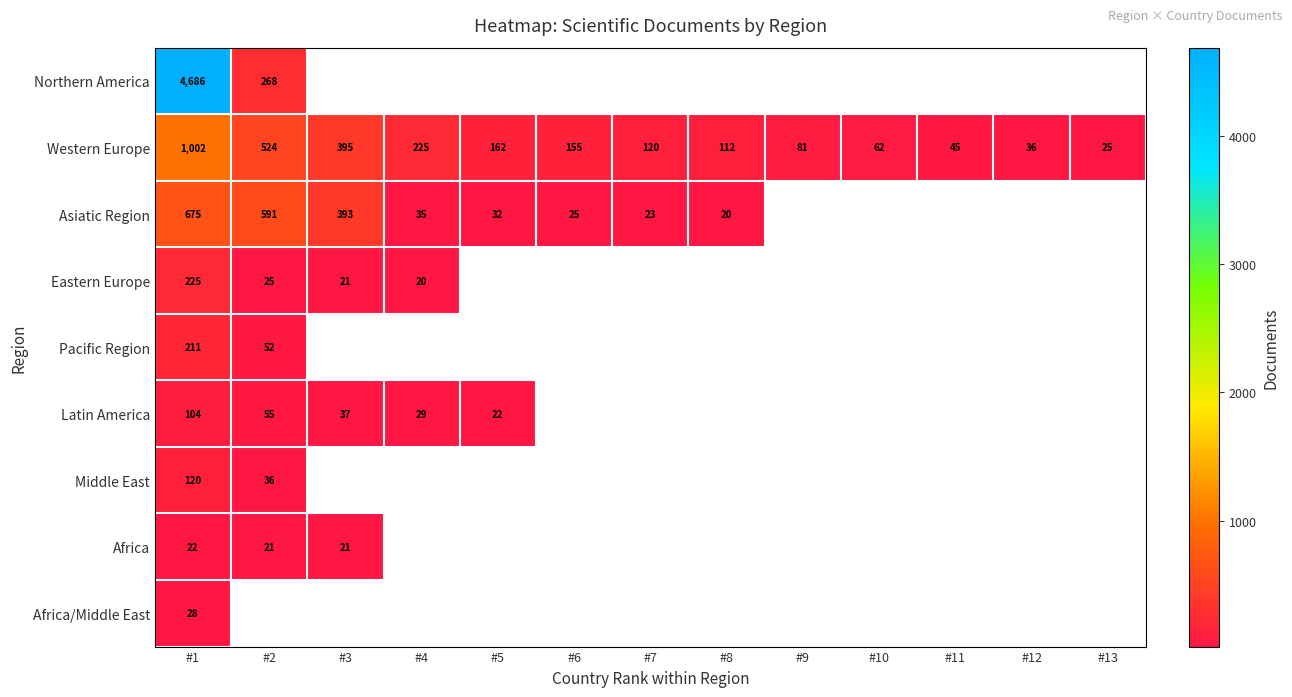

The value of Western Europe at #9 is 140. True or false?

False